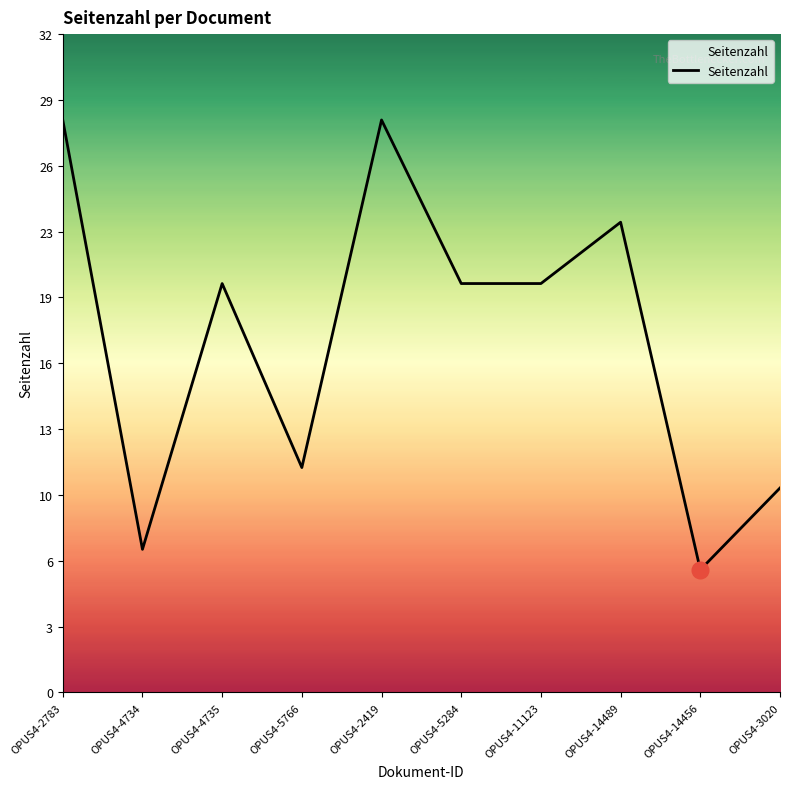

Does the chart have visible grid lines?

No